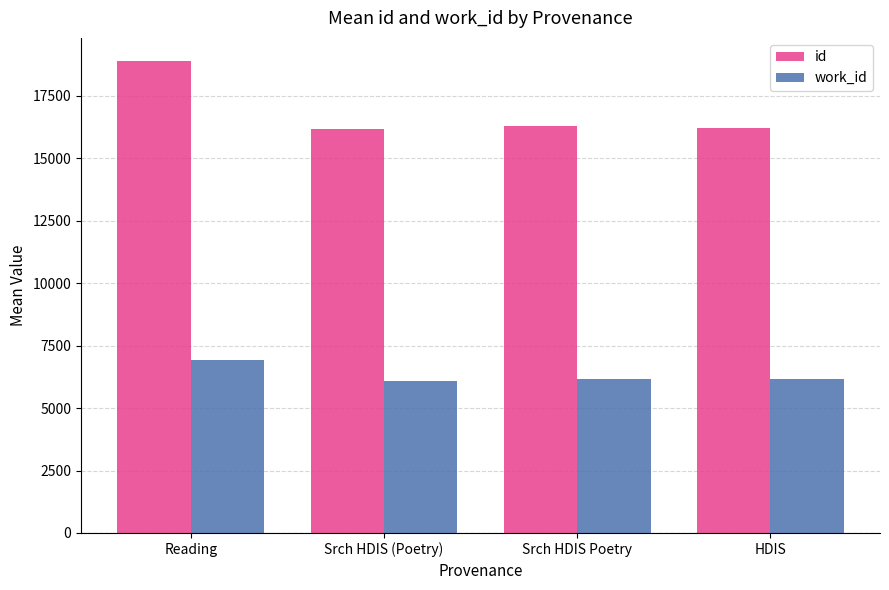

What is the lowest value of the work_id series?

6104.7